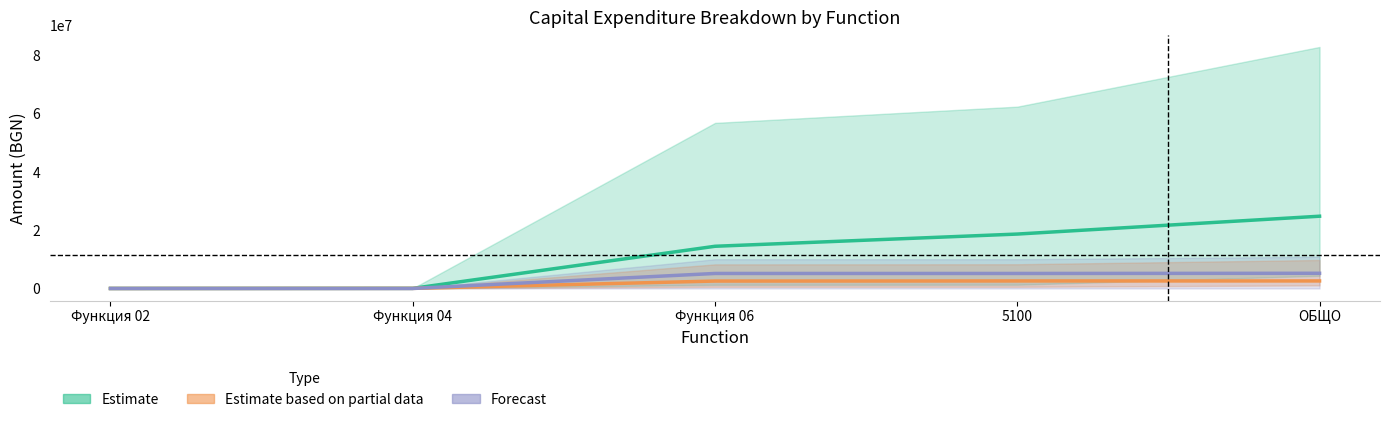

What is the label of the 3rd point from the left?

Функция 06